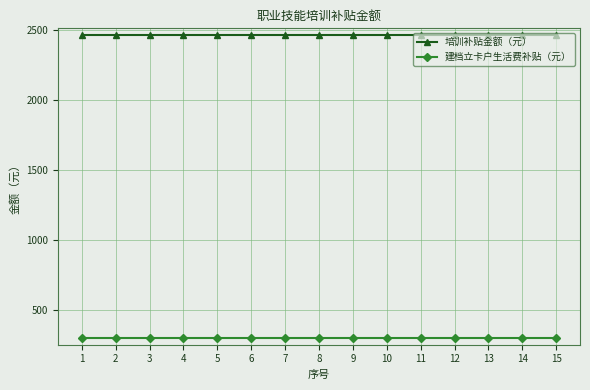

True or false: 建档立卡户生活费补贴（元） and 培训补贴金额（元） cross at least once.

False